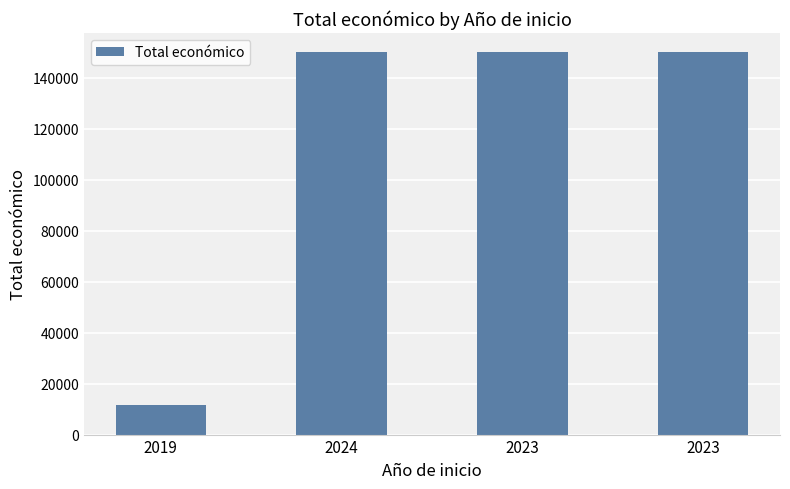

What is the average value?

115428